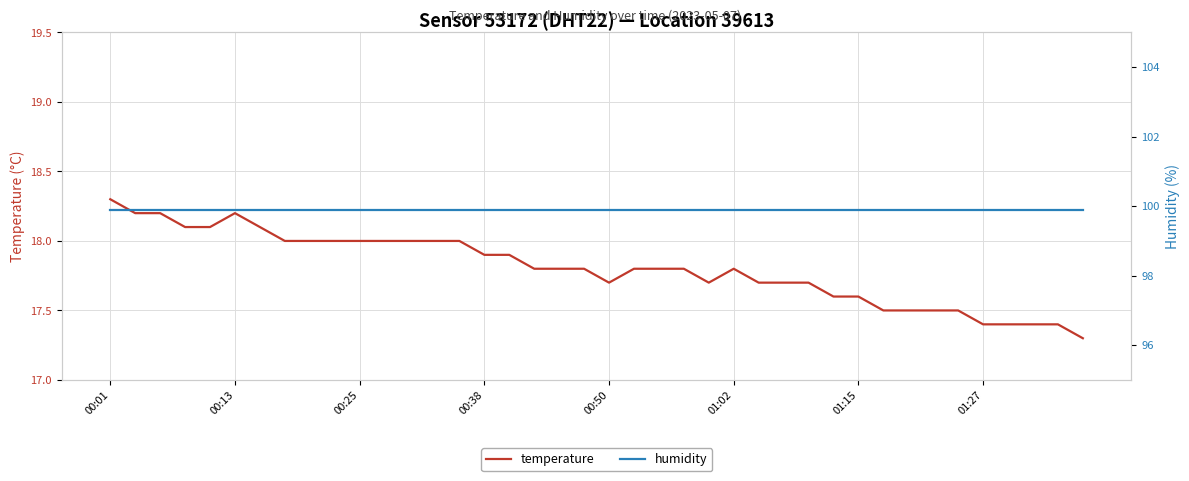

The temperature series shows 4.6 at 01:27. True or false?

False